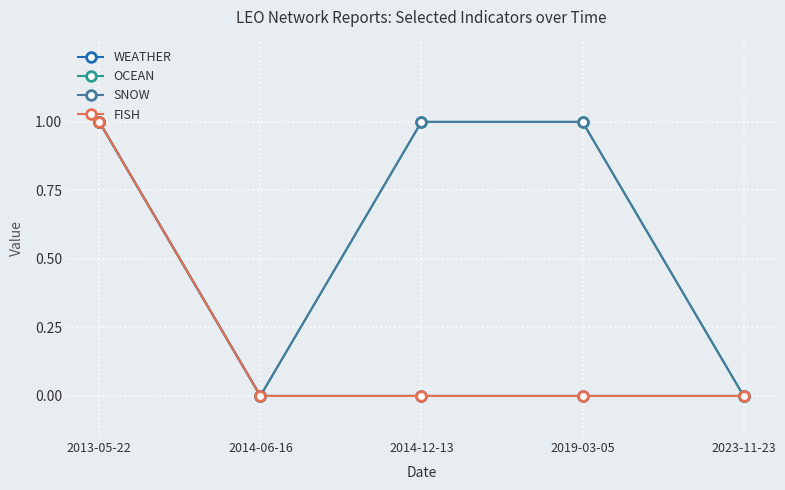

Is this an area chart (filled region under the line)?

No